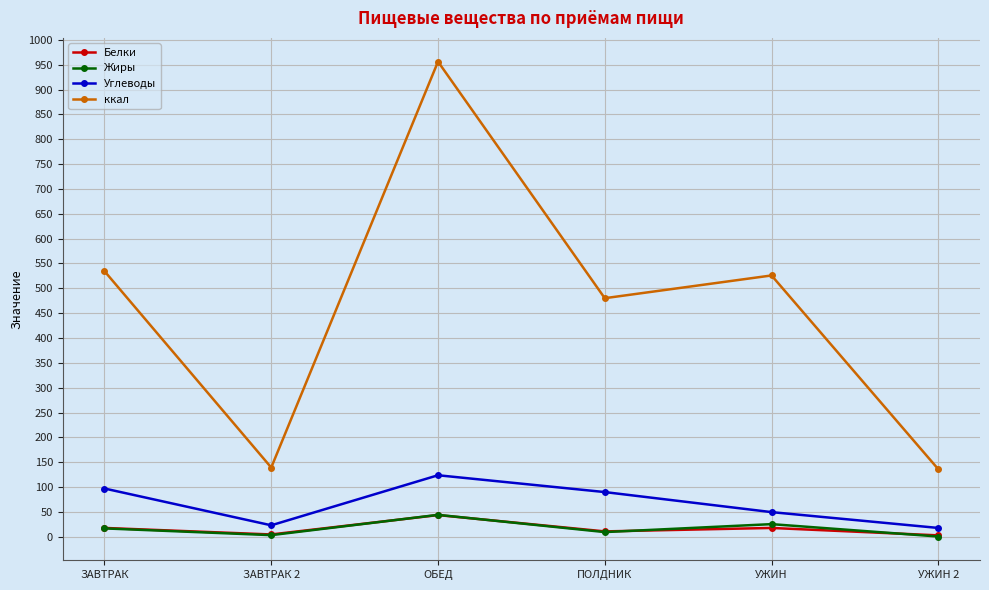

What is the label of the 3rd point from the right?

ПОЛДНИК